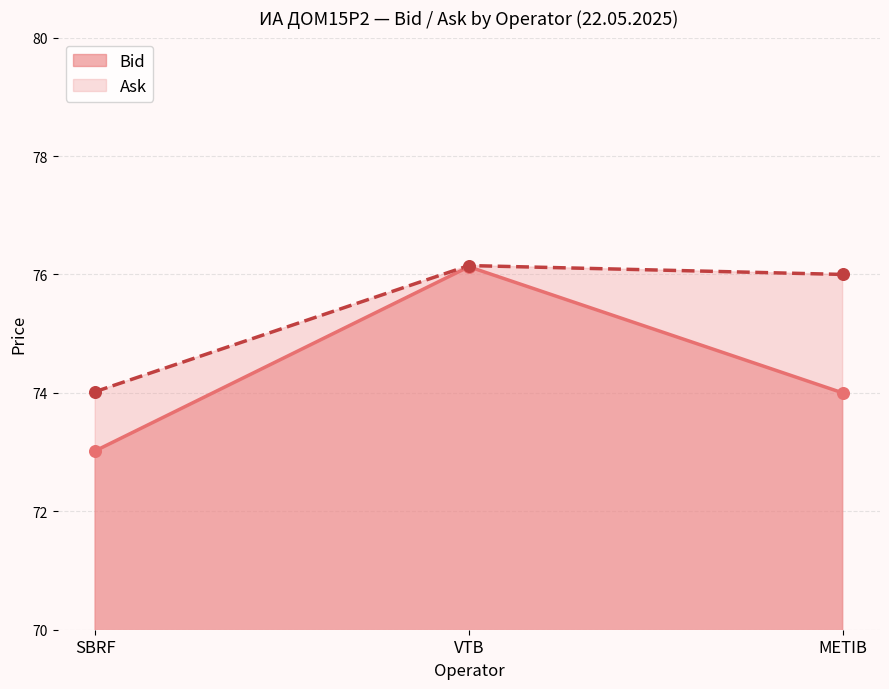

What is the total value across all series at METIB?

150.0